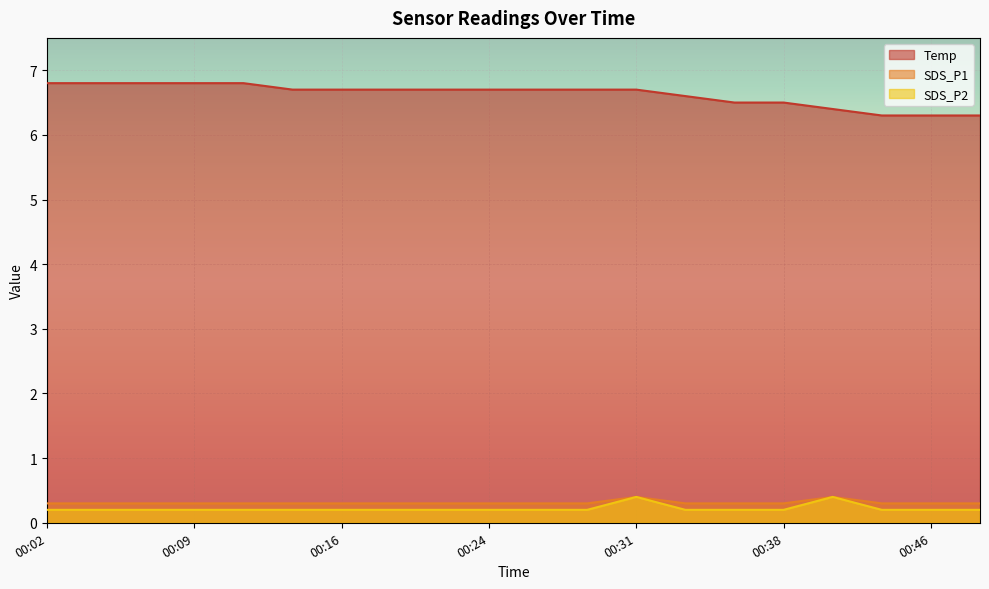

What is the value of the SDS_P2 point at the 2nd from the left?

0.2